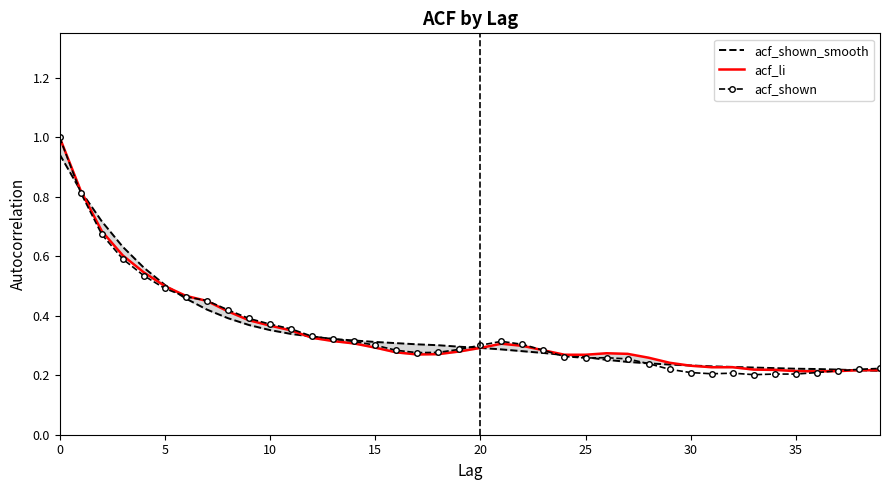

How many lines are shown in the chart?

3